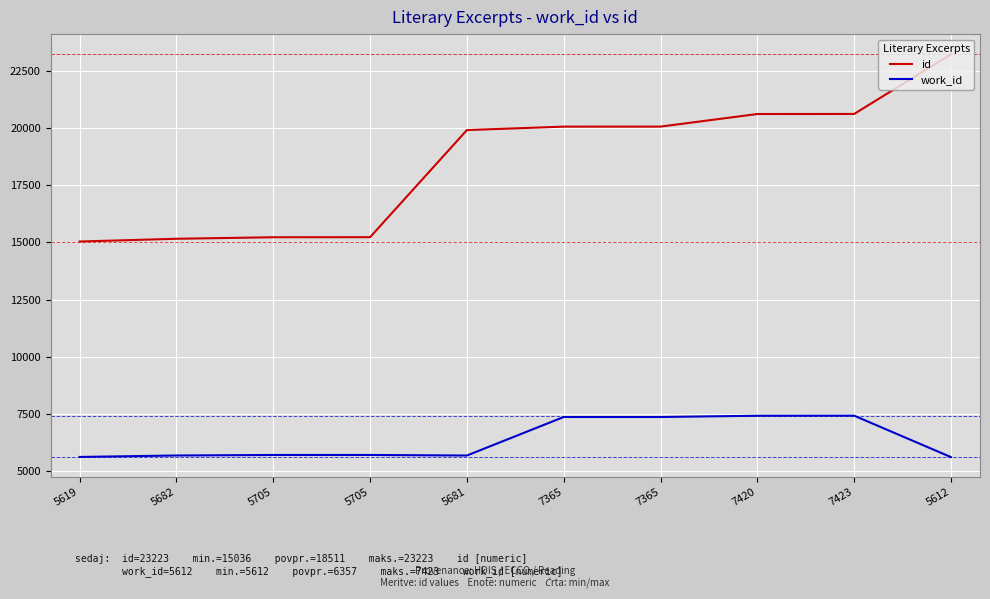

What is the difference between the maximum and minimum values in the work_id series?

1811